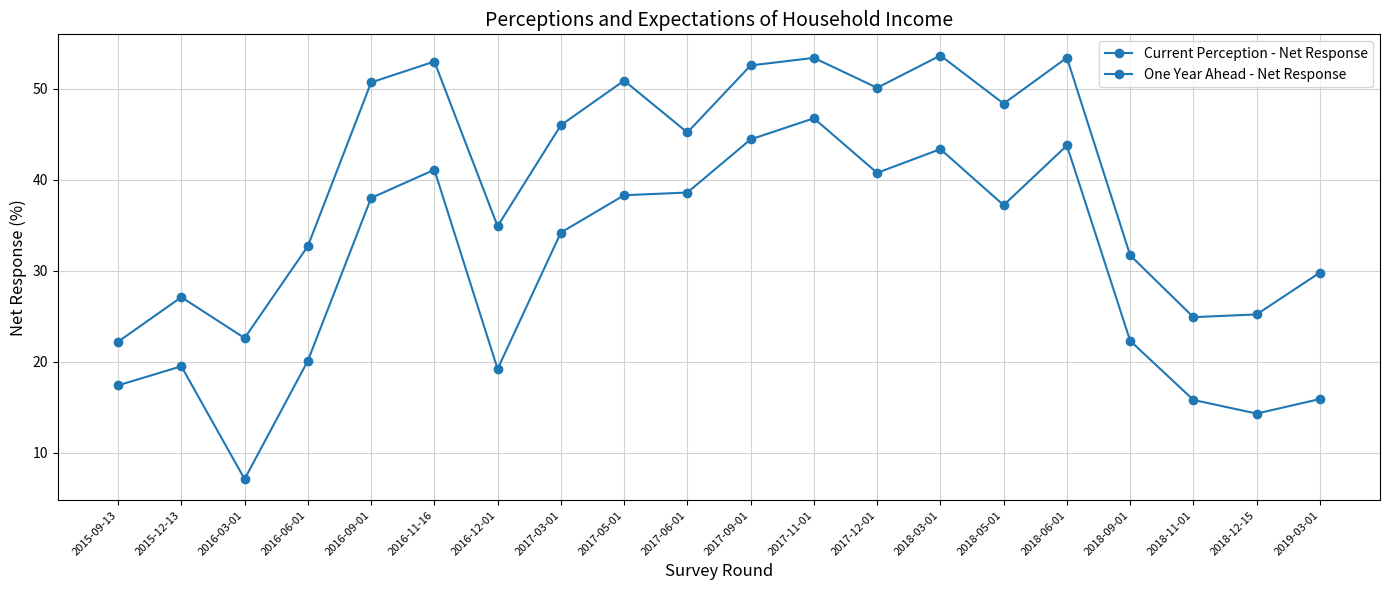

True or false: Current Perception - Net Response has a value of 7.1 at 2016-03-01.

True